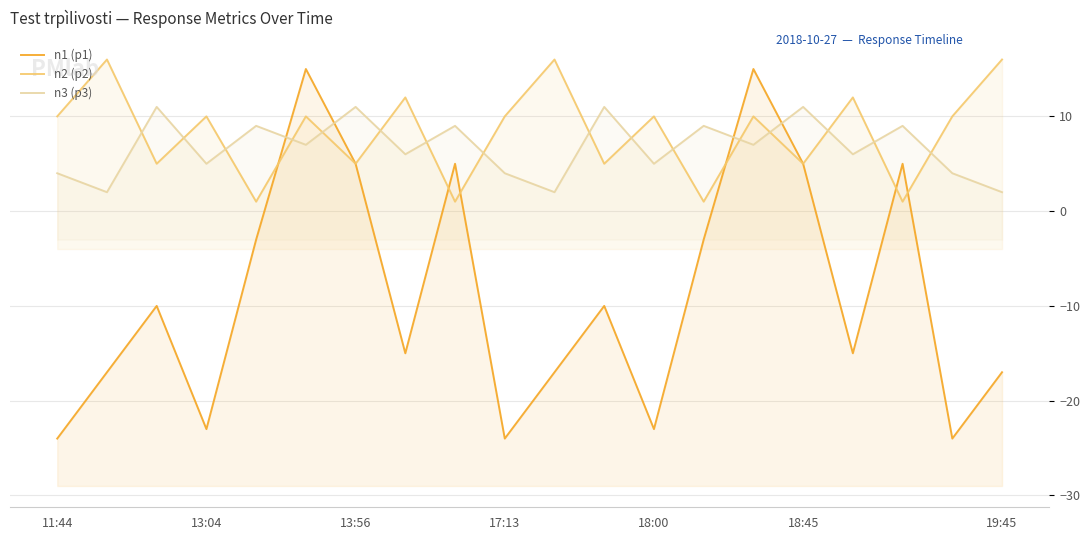

What is the difference between the second highest and second lowest values in the n1 (p1) series?

39